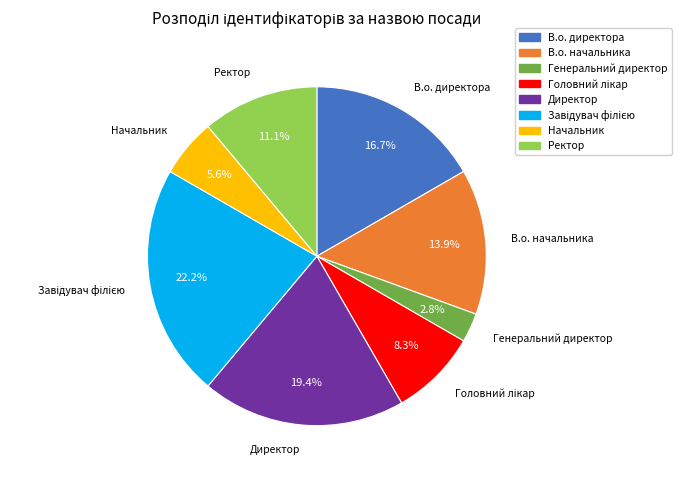

To the nearest percent, what is the average slice percentage?

12%